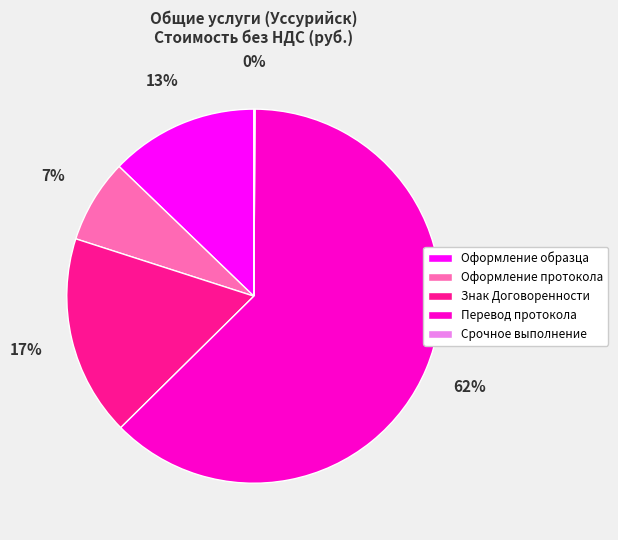

Is there any slice that represents more than half of the pie?

Yes